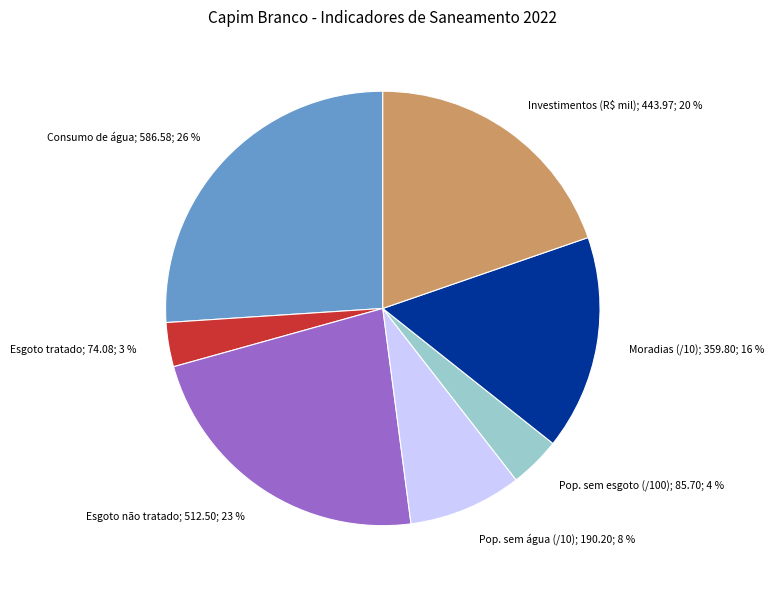

Rank the categories by value from highest to lowest.

Consumo de água; 586.58; 26 %, Esgoto não tratado; 512.50; 23 %, Investimentos (R$ mil); 443.97; 20 %, Moradias (/10); 359.80; 16 %, Pop. sem água (/10); 190.20; 8 %, Pop. sem esgoto (/100); 85.70; 4 %, Esgoto tratado; 74.08; 3 %